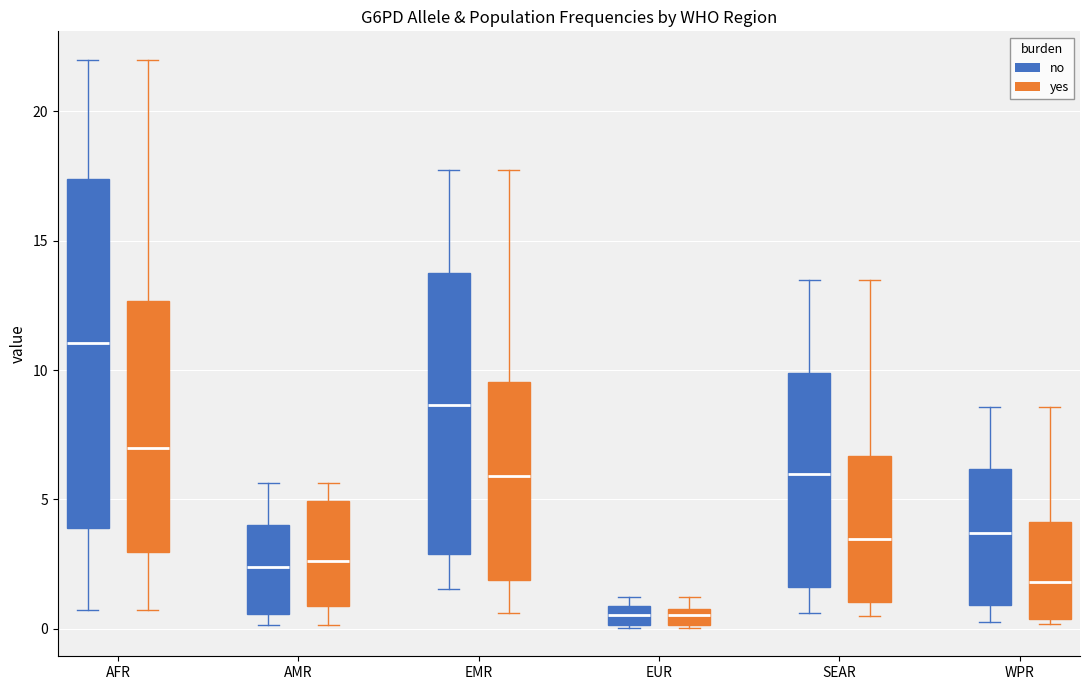

Where is the upper edge of the box for WPR (yes) on the y-axis? The values are not printed on the chart, so give them approximately, as read against the axis.

4.0